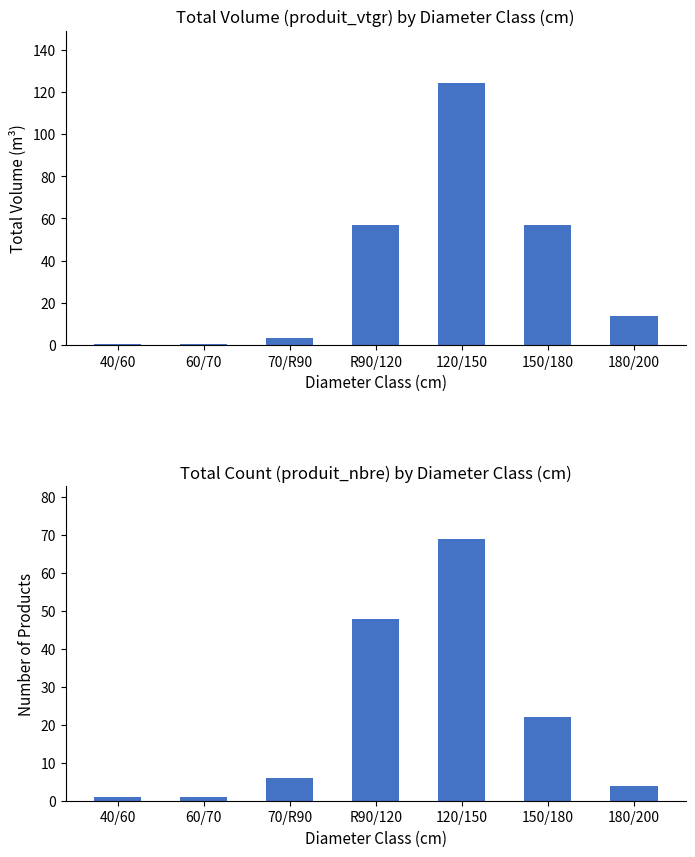

What position from the right is 40/60?

7